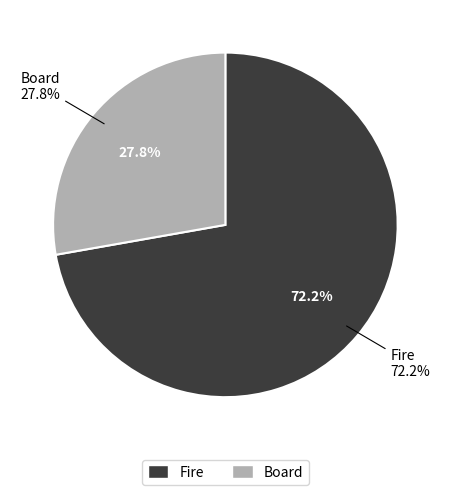

Count the number of slices in the pie.

2